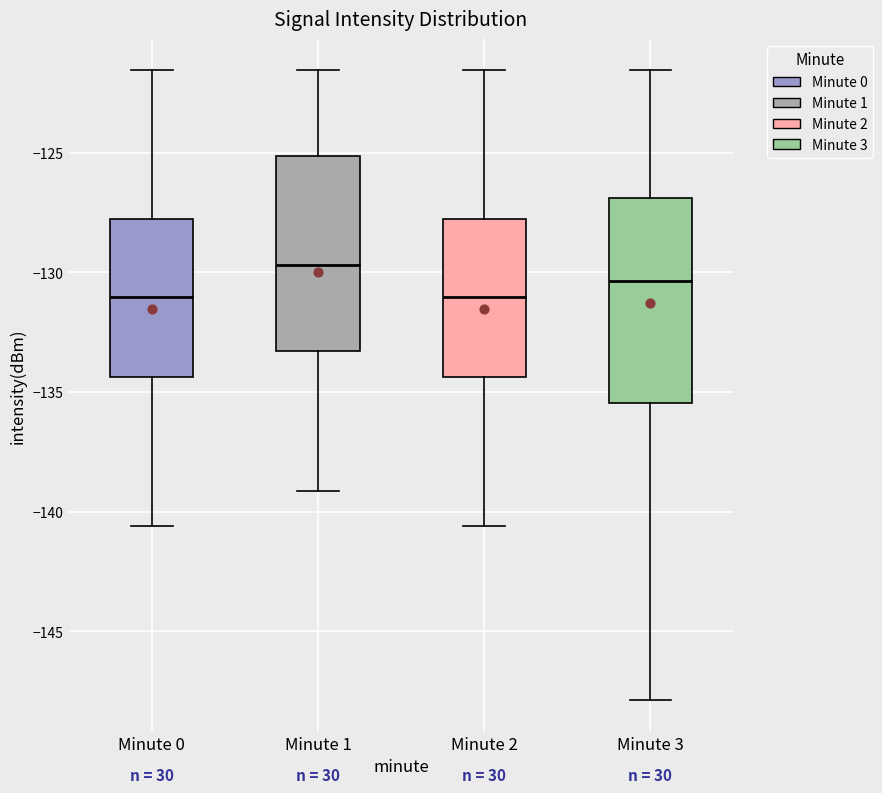

Reading left to right, read every box against the y-axis: the position of its median line, the range the box covers, and the ends of its whiskers. The values are not printed on the chart, so give them approximately, as read against the axis.

Minute 0: median -131.0, box -134.5 to -128.0, whiskers -140.5 to -121.5
Minute 1: median -129.5, box -133.5 to -125.0, whiskers -139.0 to -121.5
Minute 2: median -131.0, box -134.5 to -128.0, whiskers -140.5 to -121.5
Minute 3: median -130.5, box -135.5 to -127.0, whiskers -148.0 to -121.5